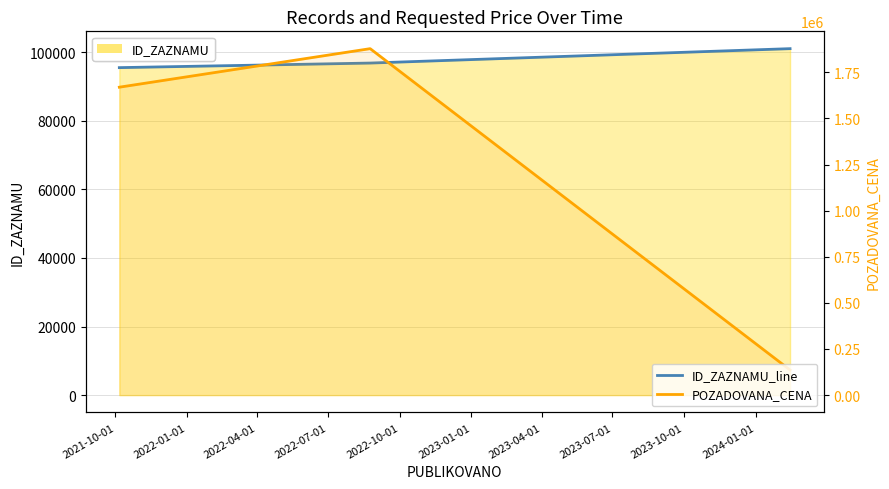

Count the POZADOVANA_CENA values in the range 136200 to 1878200.

3